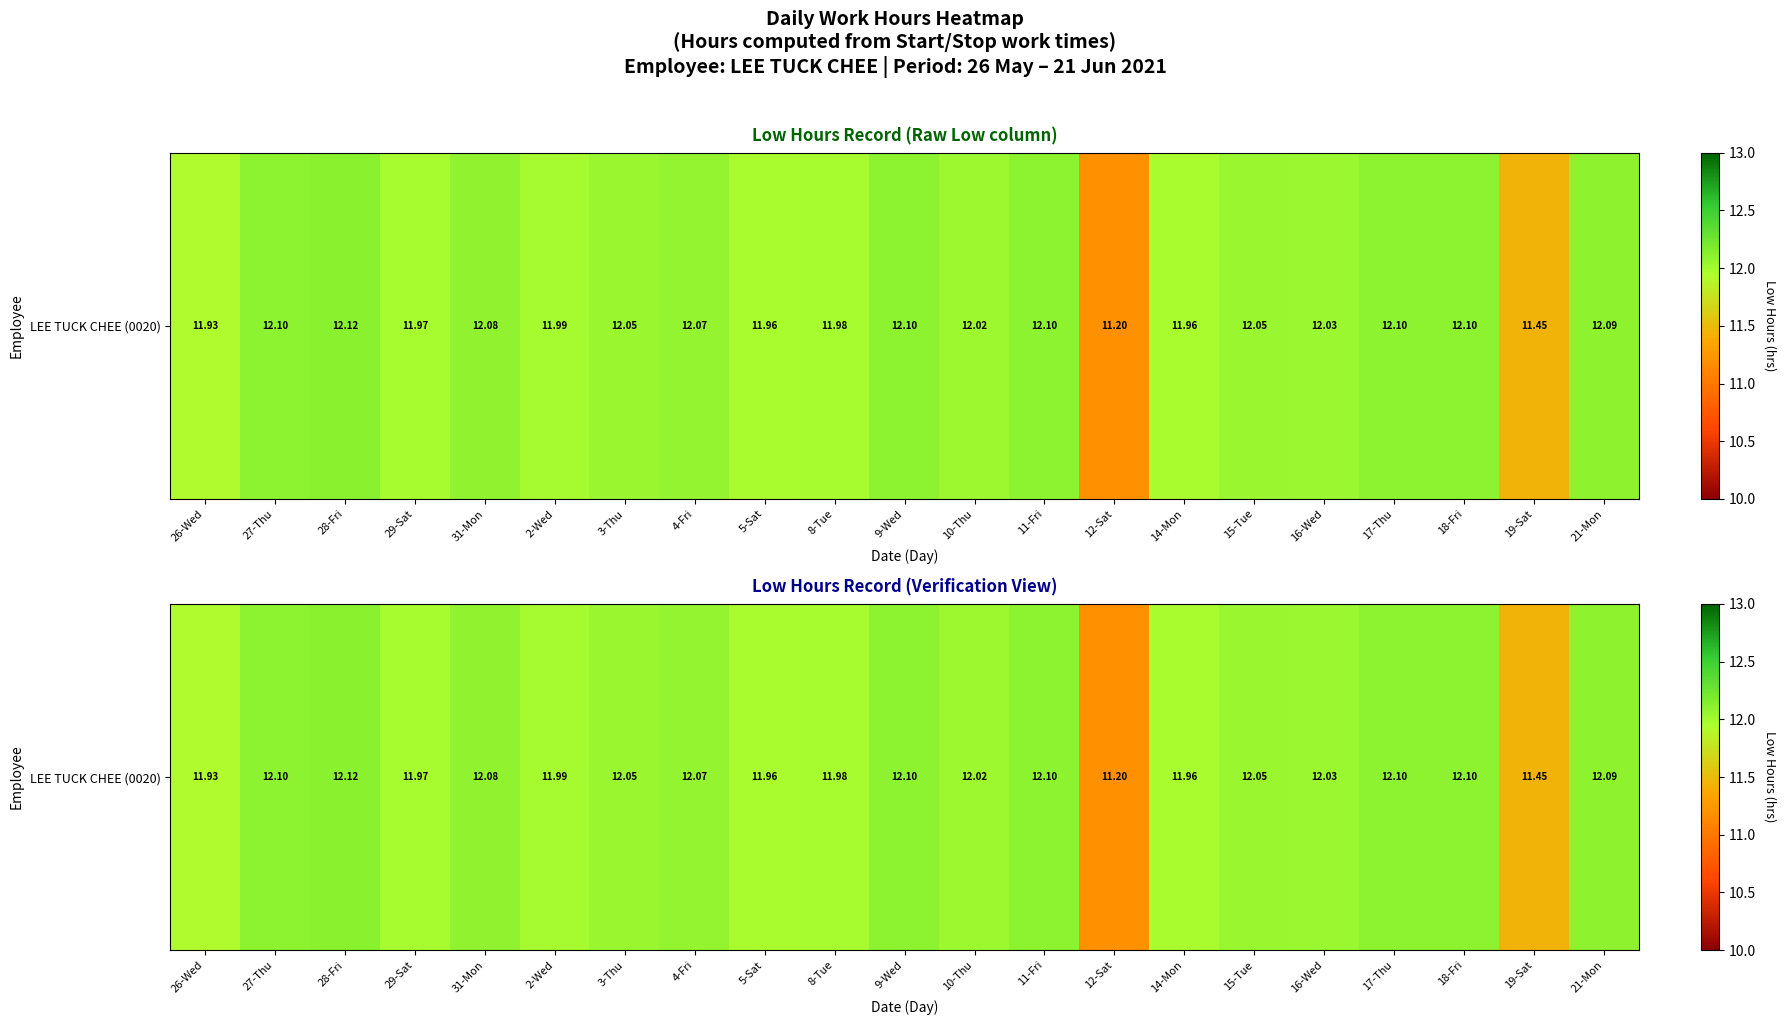

Is it true that the value at 16-Wed is 12.0?

True